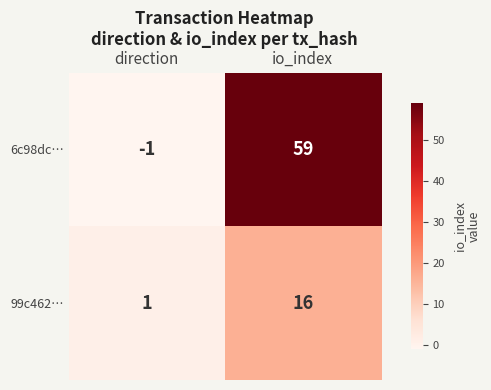

Which series has the largest total across all categories?

6c98dc…